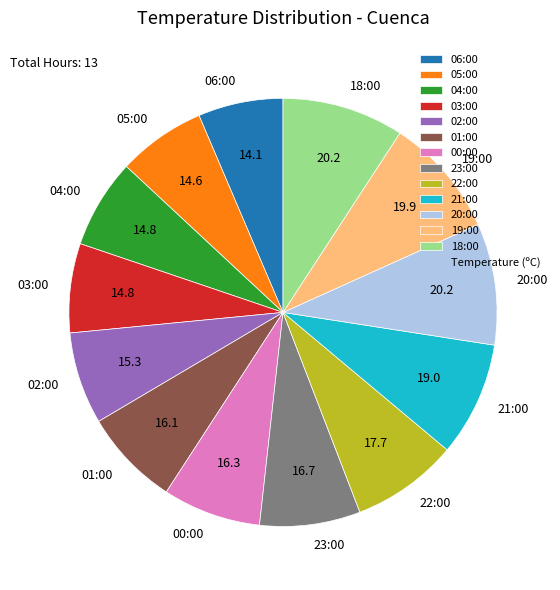

Is the sum of 01:00 and 06:00 greater than half?

No